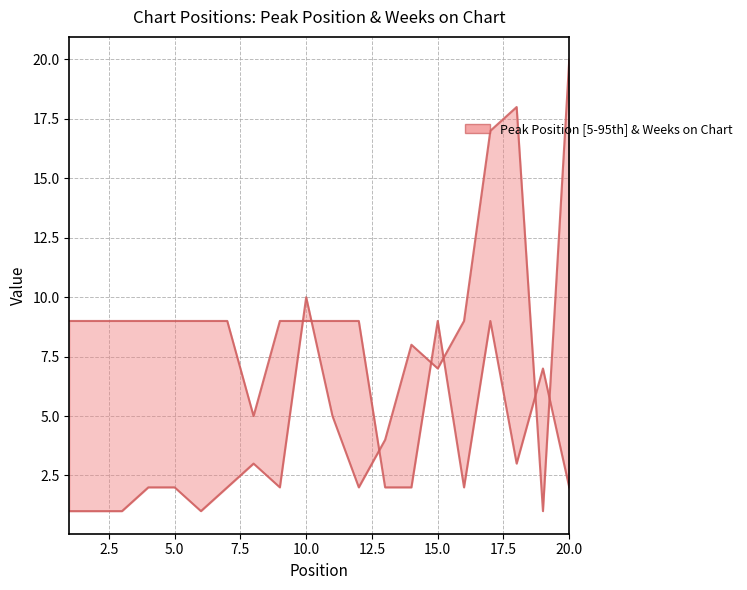

Reading left to right, list all the values displayed in this chart.

Peak Position: 1	1	1	2	2	1	2	3	2	10	5	2	4	8	7	9	17	18	1	20
Weeks on Chart: 9	9	9	9	9	9	9	5	9	9	9	9	2	2	9	2	9	3	7	2